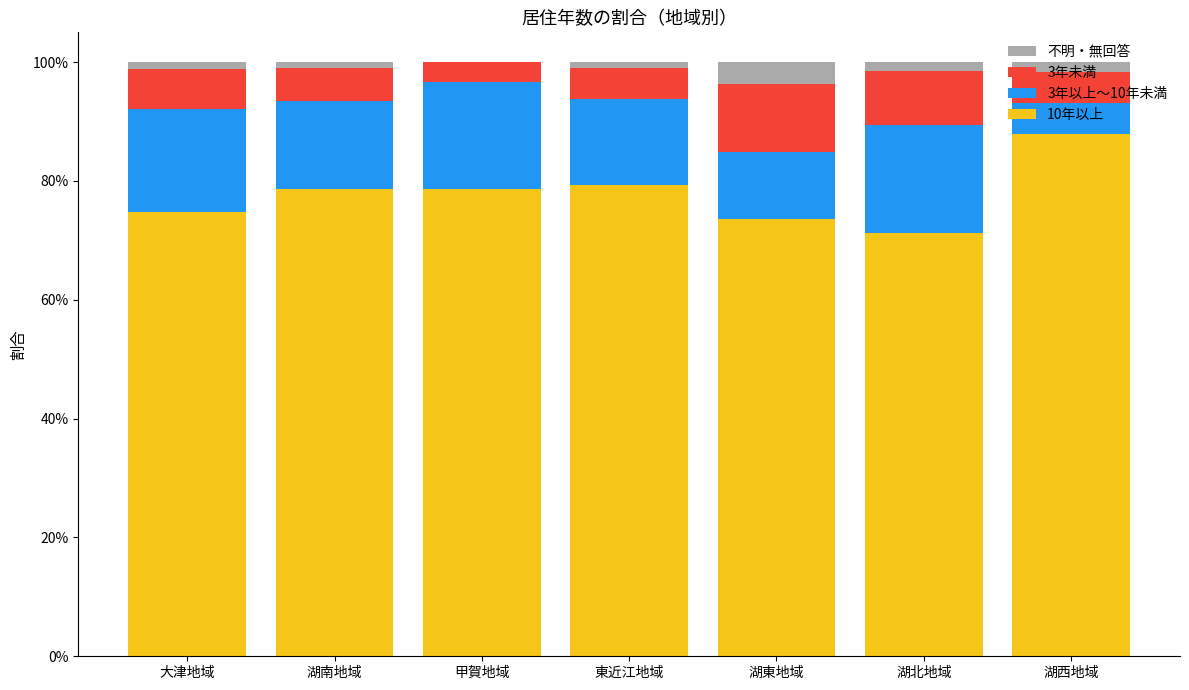

What are all the series names shown in the legend?

不明・無回答, 3年未満, 3年以上～10年未満, 10年以上